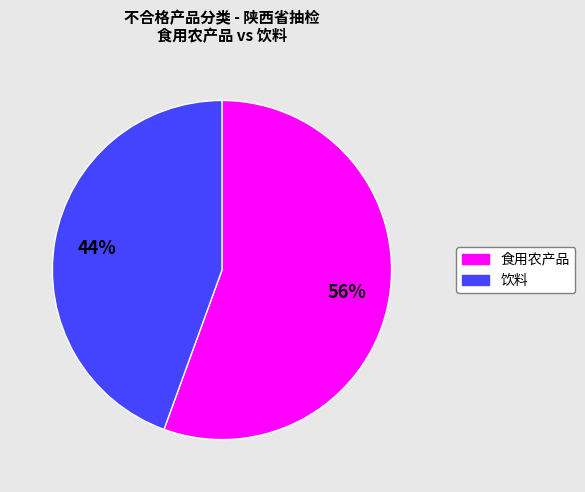

What percentage is the 食用农产品 slice, to the nearest percent?

56%